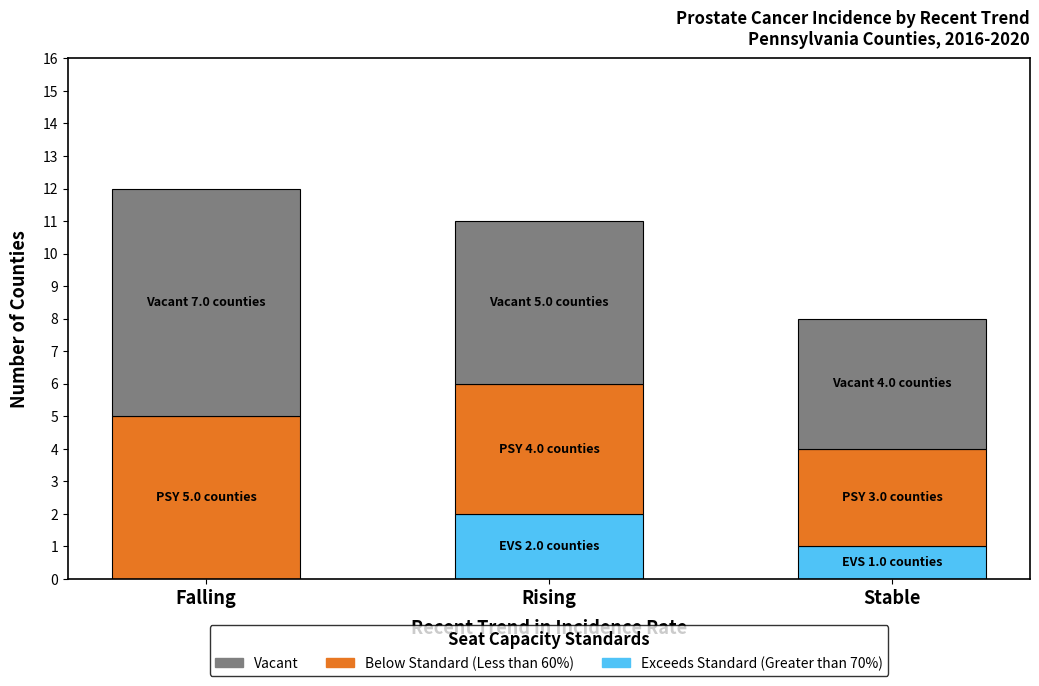

What is the sum of all Exceeds Standard (Greater than 70%) values?

3